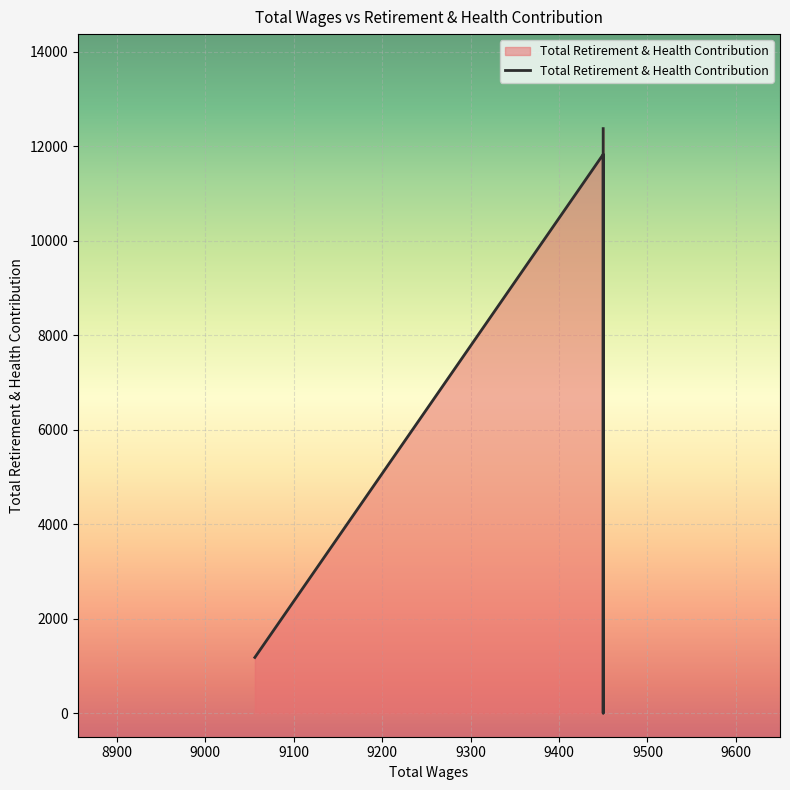

Is it true that the value at 9450.0 is 11824?

True